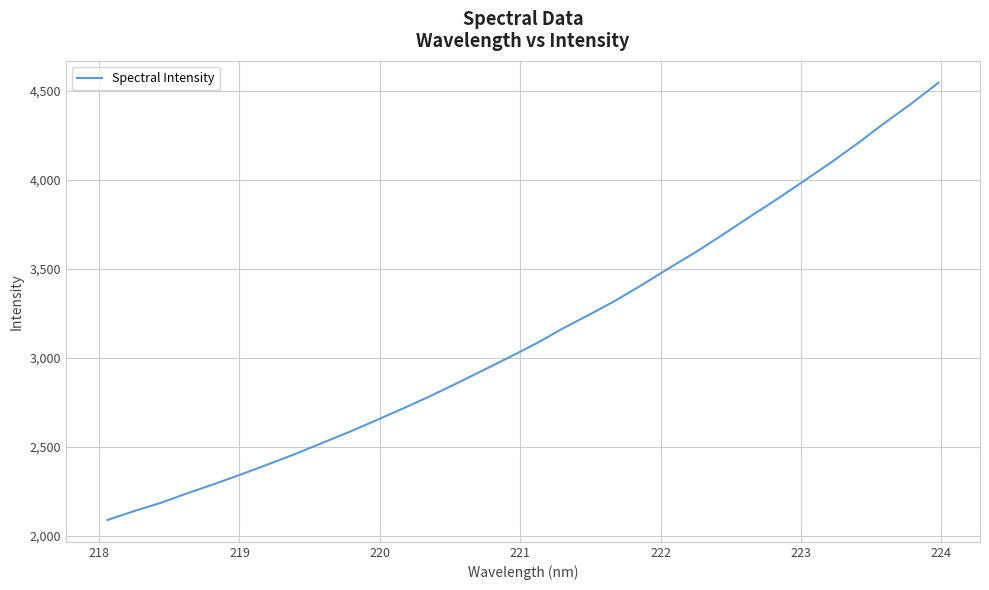

What is the minimum value shown in the chart?

2088.5